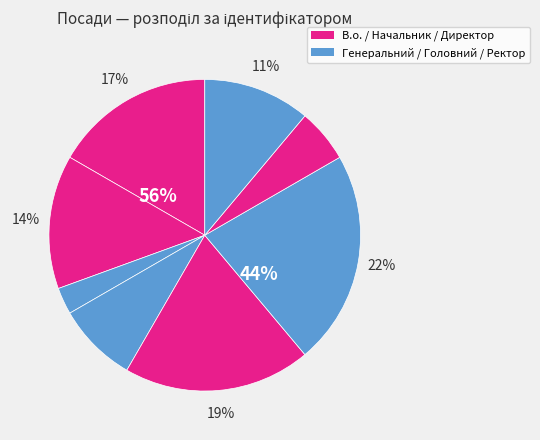

Which has a higher value, В.о. директора or Директор?

Директор